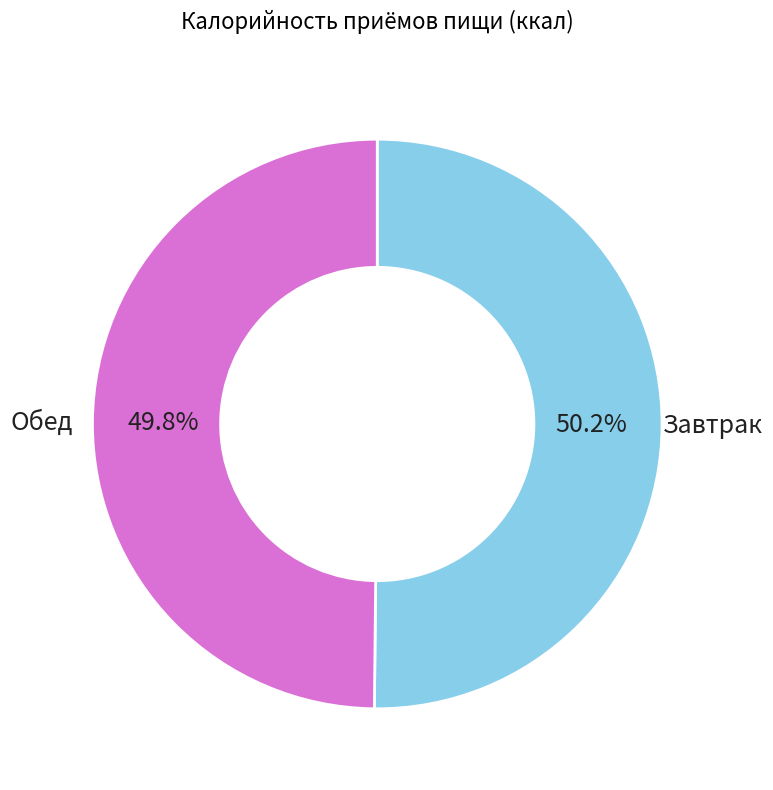

How much of the chart is everything except Обед?

50.2%